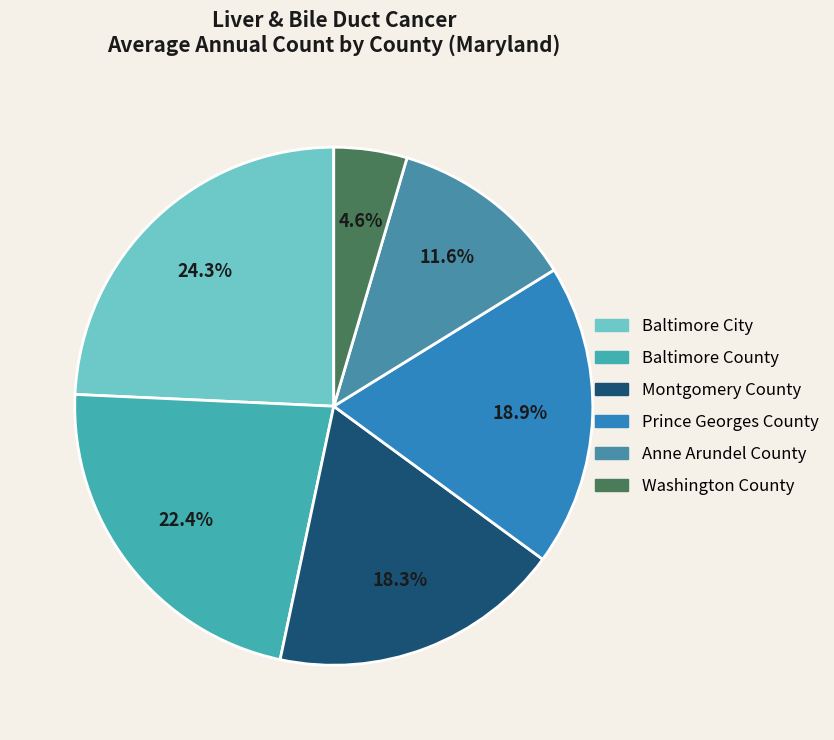

Does Prince Georges County represent more than half of the total?

No